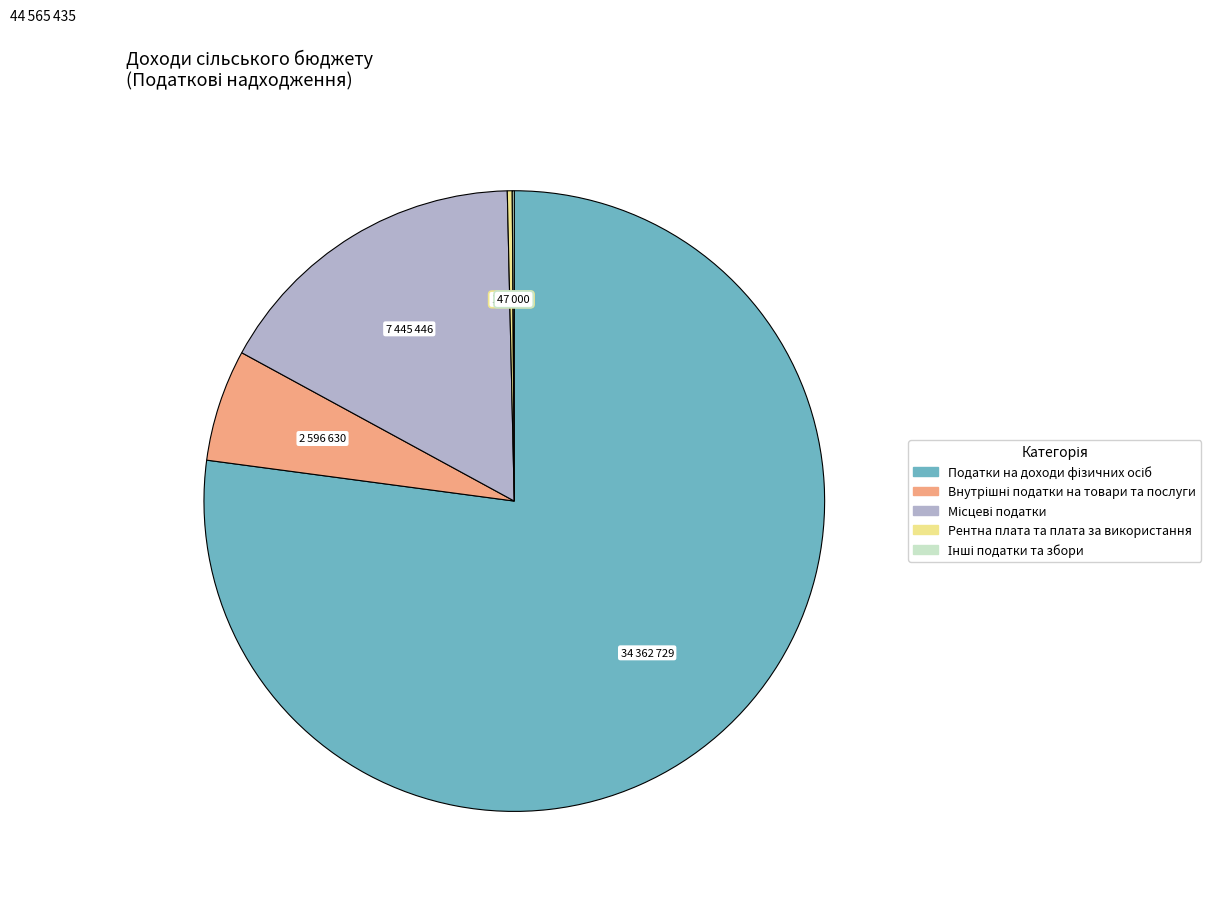

Which slice is the largest?

Податки на доходи фізичних осіб